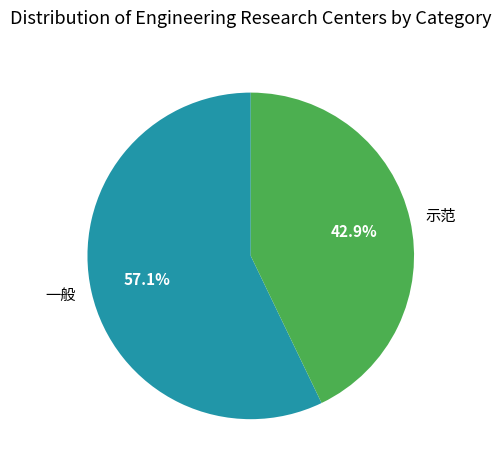

To the nearest percent, what is the difference between the largest and smallest slice percentages?

14%